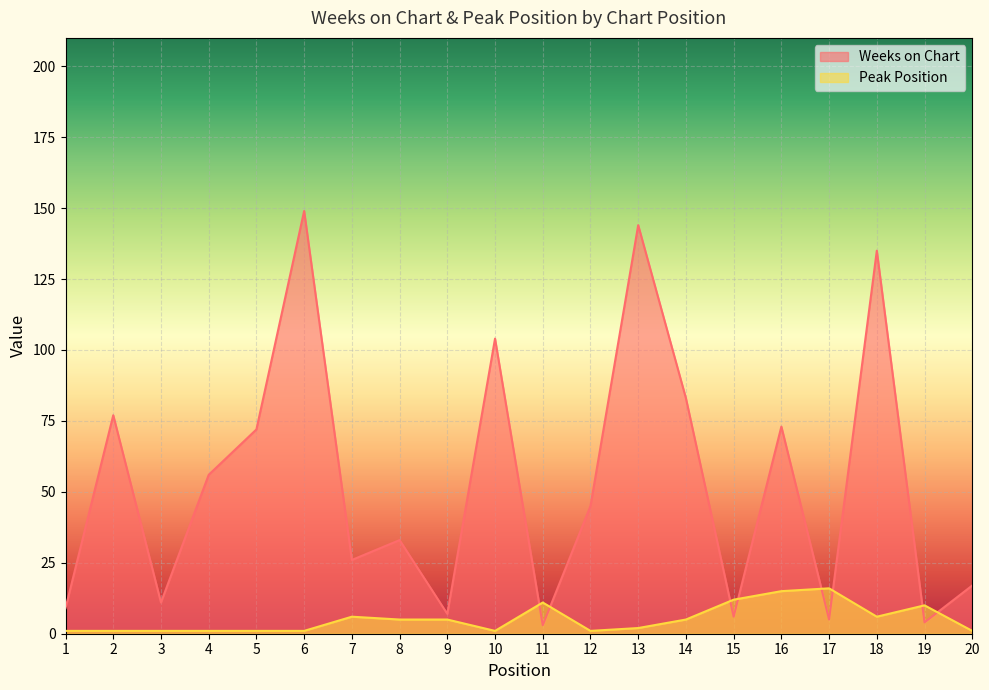

Is the value of Peak Position at 5 greater than the value of Weeks on Chart at 19?

No